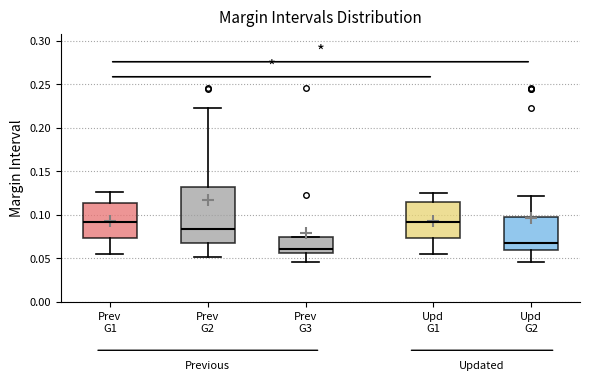

Reading left to right, read every box against the y-axis: the position of its median line, the range the box covers, and the ends of its whiskers. The values are not printed on the chart, so give them approximately, as read against the axis.

Prev G1: median 0.090, box 0.075 to 0.115, whiskers 0.055 to 0.125
Prev G2: median 0.085, box 0.070 to 0.135, whiskers 0.050 to 0.225
Prev G3: median 0.060, box 0.055 to 0.075, whiskers 0.045 to 0.075
Upd G1: median 0.090, box 0.075 to 0.115, whiskers 0.055 to 0.125
Upd G2: median 0.070, box 0.060 to 0.100, whiskers 0.045 to 0.120